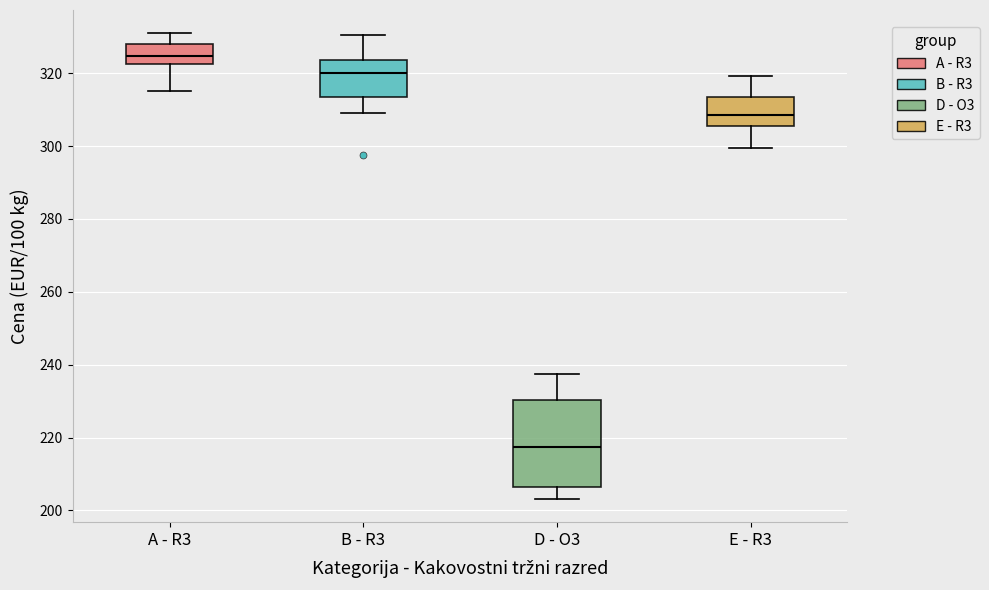

Reading left to right, transcribe this box plot: for each box, give where its median line is, the range the box spans, and where its two whiskers end, as read against the y-axis. The values are not printed on the chart, so give them approximately, as read against the axis.

A - R3: median 324, box 322 to 328, whiskers 316 to 330
B - R3: median 320, box 314 to 324, whiskers 310 to 330
D - O3: median 218, box 206 to 230, whiskers 204 to 238
E - R3: median 308, box 306 to 314, whiskers 300 to 320